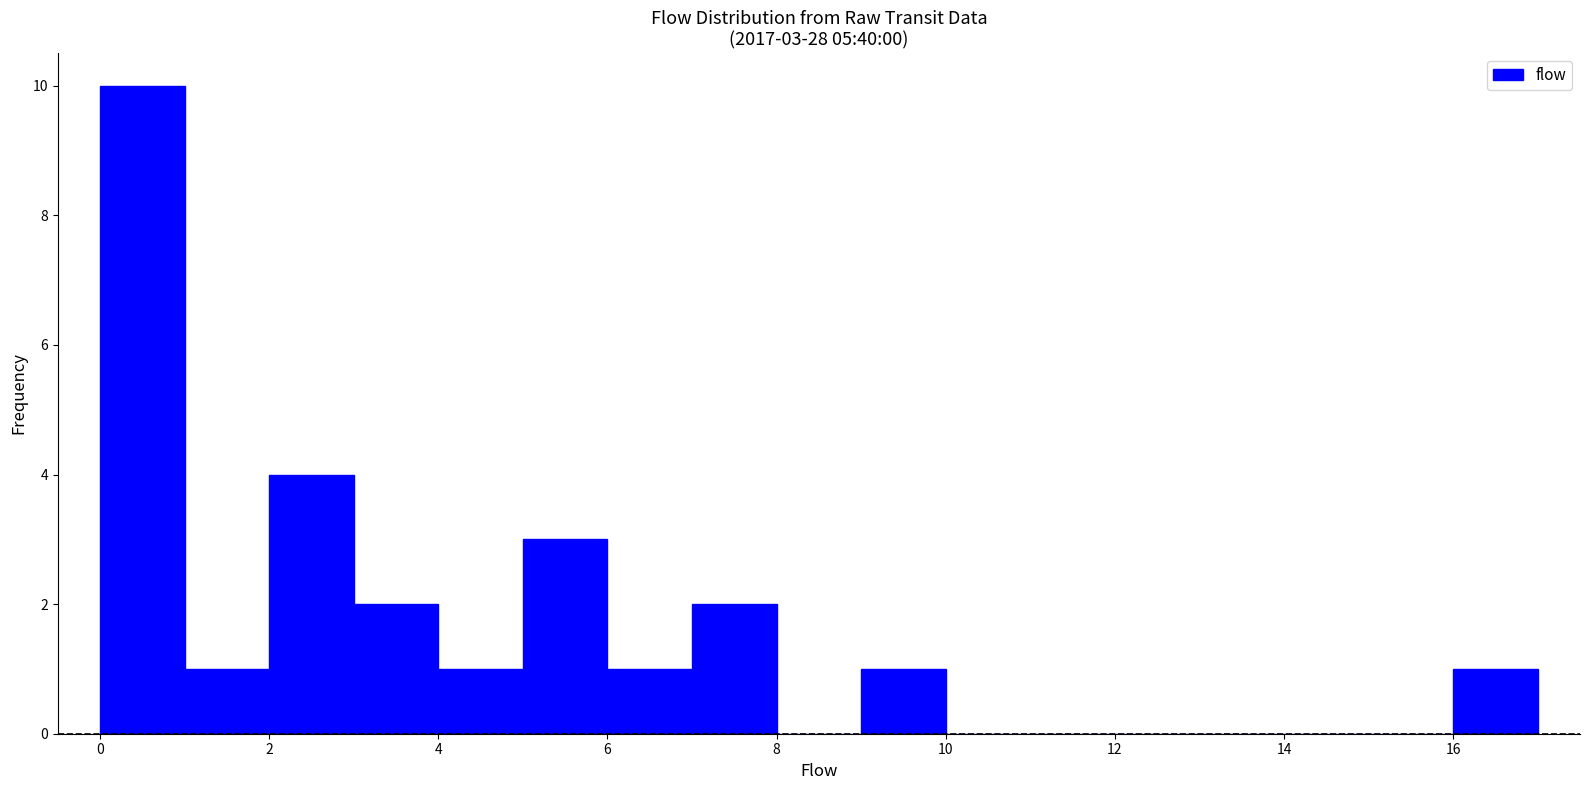

Which range on the x-axis has the tallest bar?

0 to 1